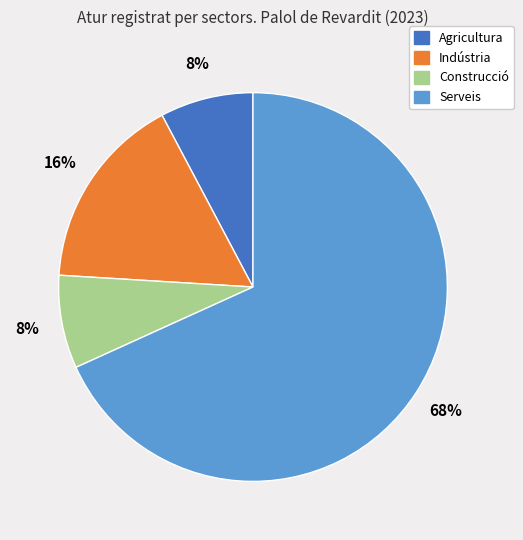

Which slice is the largest?

Serveis